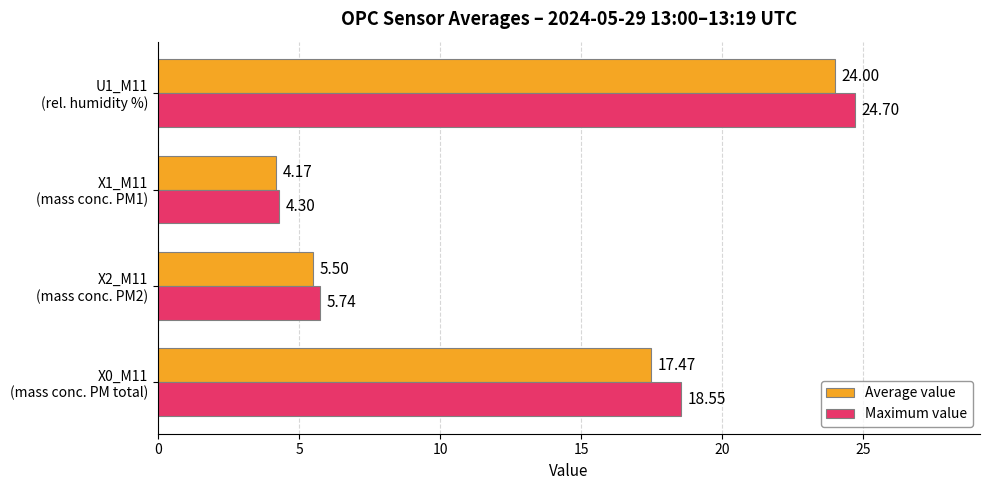

Which series has the largest total across all categories?

Maximum value